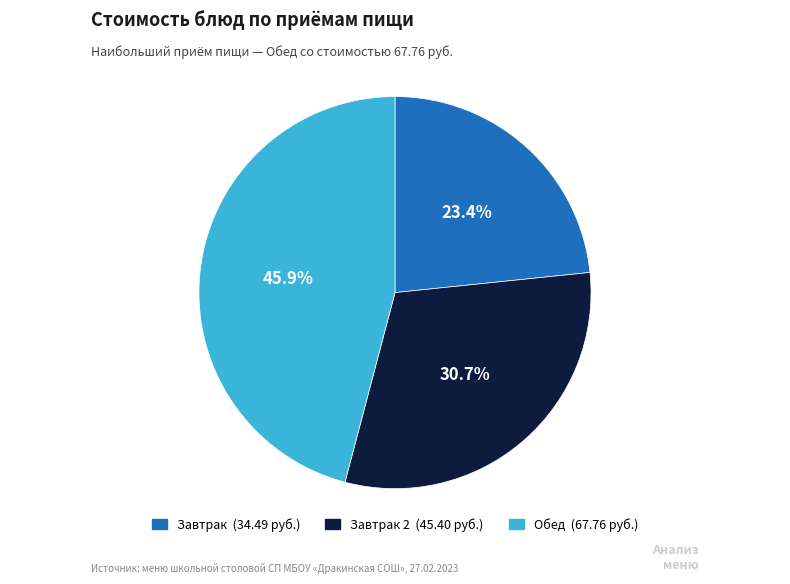

Is there a majority slice in this chart?

No